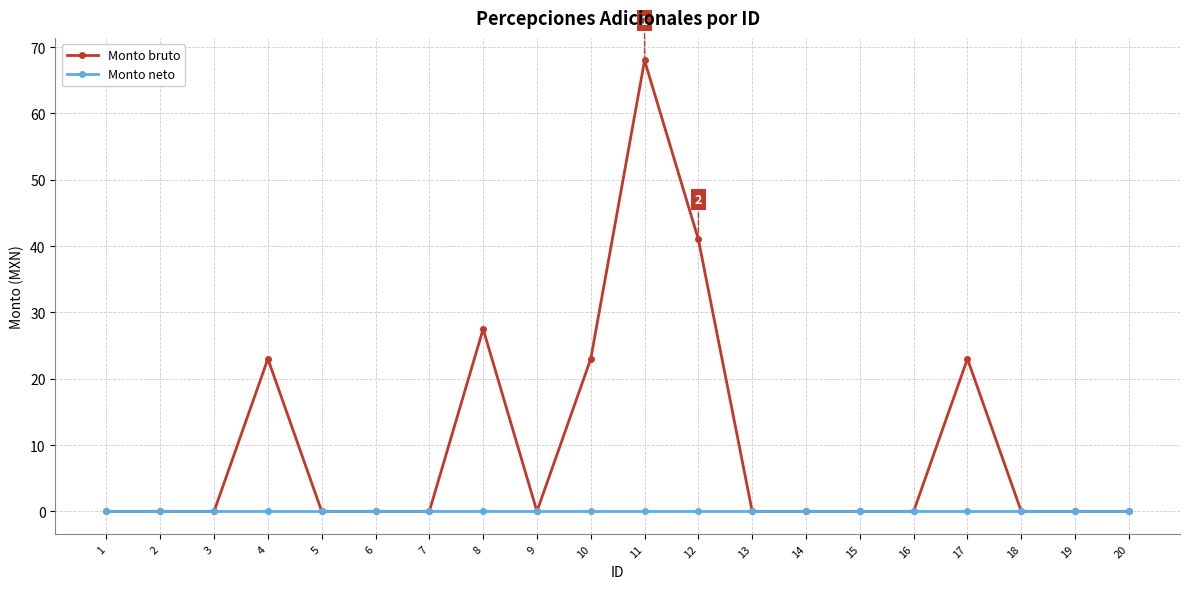

What is the greatest value displayed?

68.0